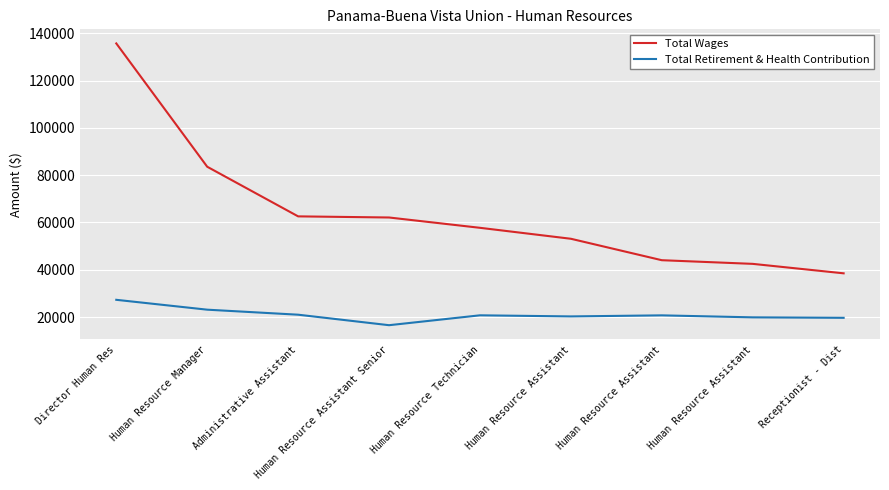

How many lines are shown in the chart?

2